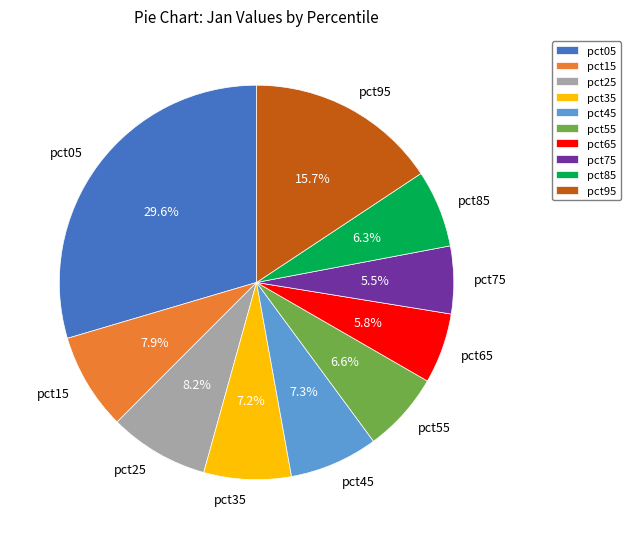

Combined, what portion of the pie is pct15 and pct95?

23.6%